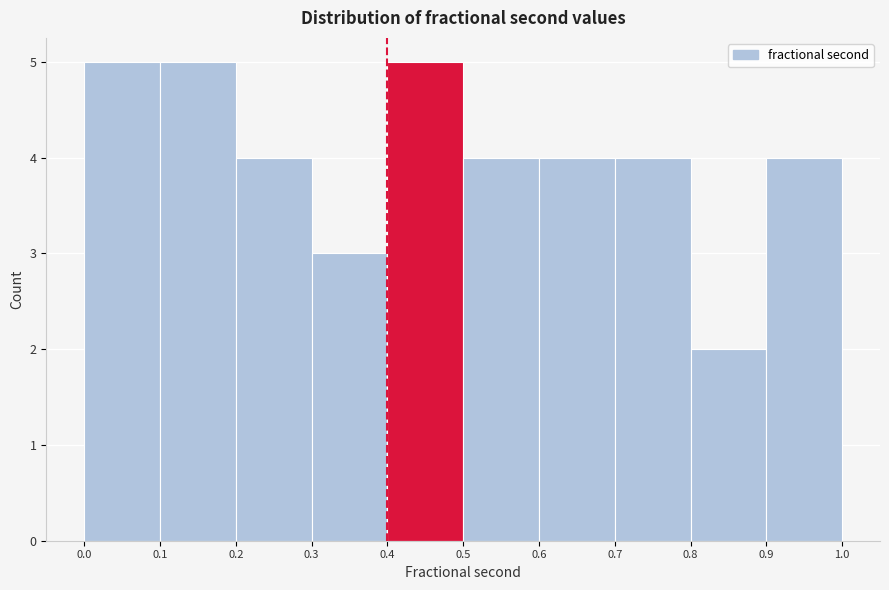

Reading left to right, list every bar in this chart as the range it spans on the x-axis followed by its height. The values are not printed on the chart, so give them approximately, as read against the axis.

0.0 to 0.1: 5
0.1 to 0.2: 5
0.2 to 0.3: 4
0.3 to 0.4: 3
0.4 to 0.5: 5
0.5 to 0.6: 4
0.6 to 0.7: 4
0.7 to 0.8: 4
0.8 to 0.9: 2
0.9 to 1.0: 4